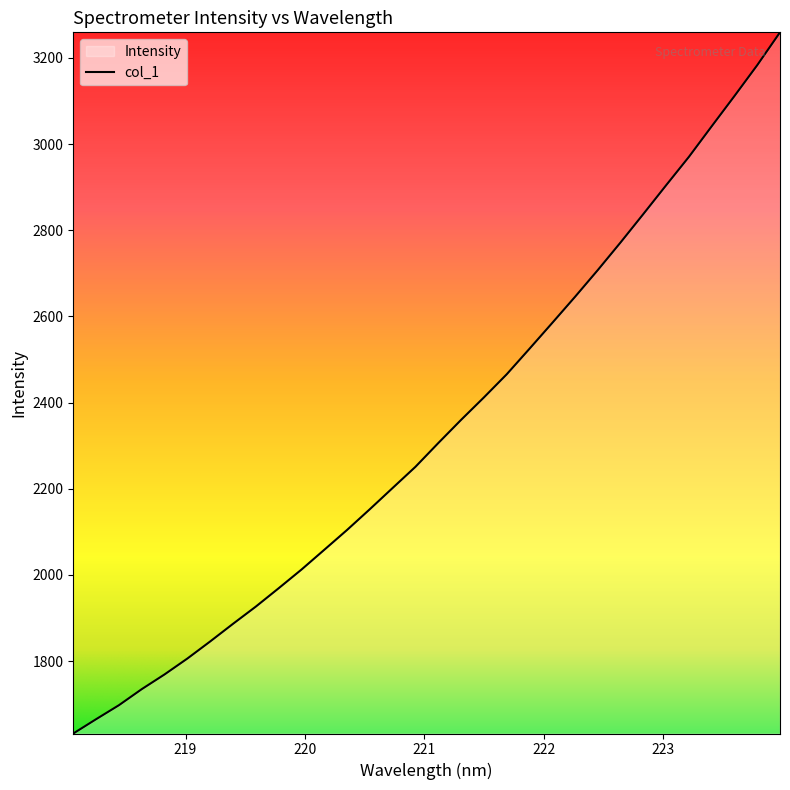

How many categories are shown in the chart?

32